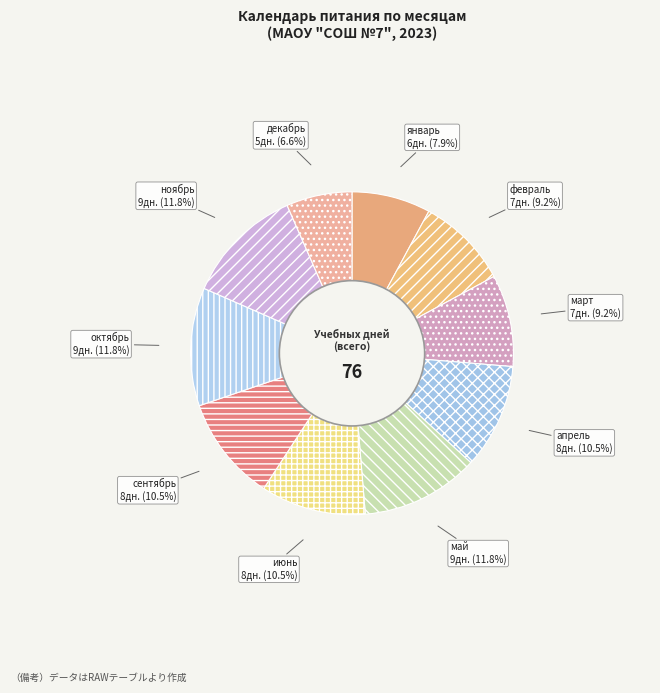

What percentage is the май slice, to the nearest percent?

12%